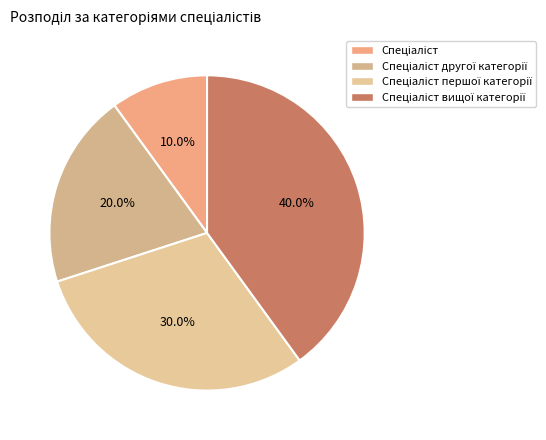

Count the number of slices in the pie.

4